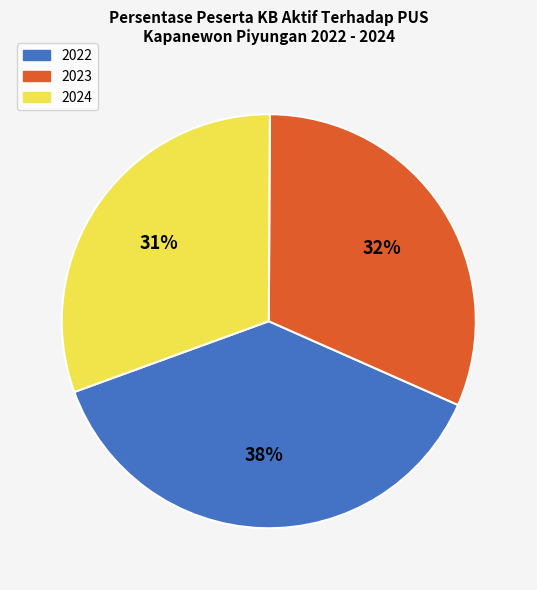

Does any single category account for the majority?

No